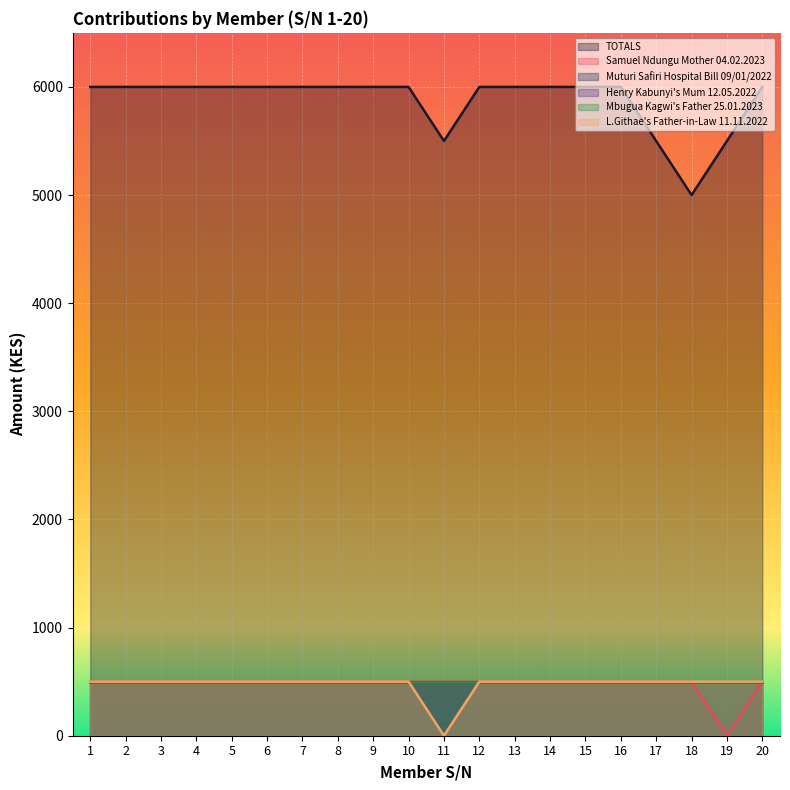

Which category has the lowest value in the L.Githae's Father-in-Law 11.11.2022 series?

11